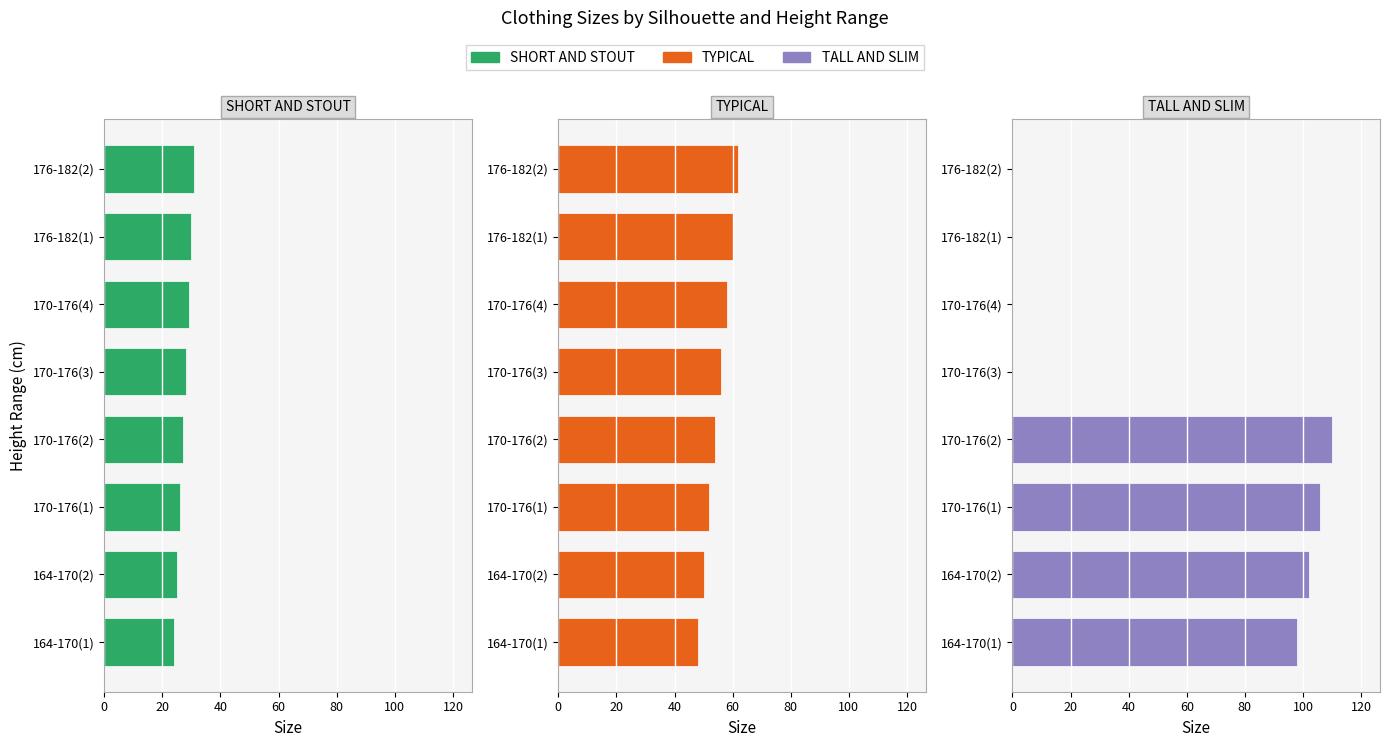

What is the minimum value for TYPICAL?

48